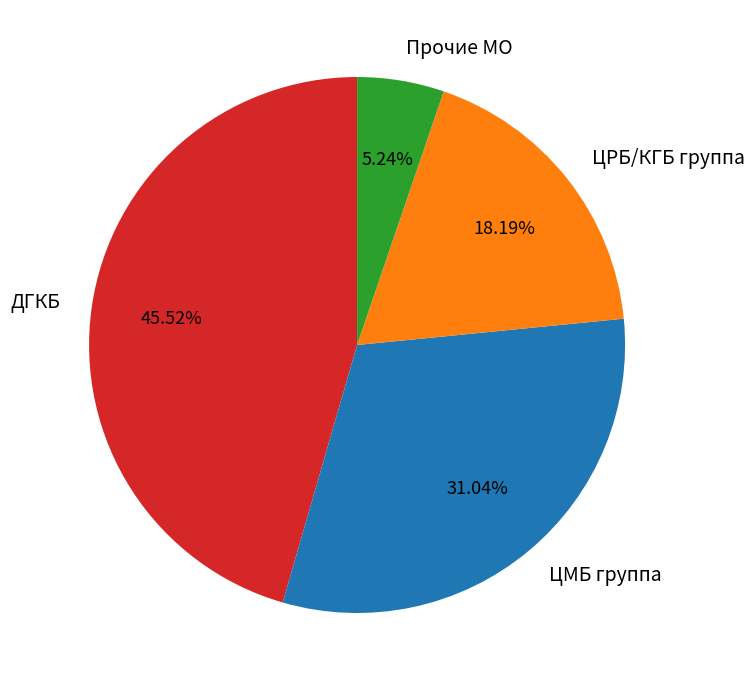

Approximately how many times larger is the value at ЦМБ группа compared to ДГКБ?

0.7